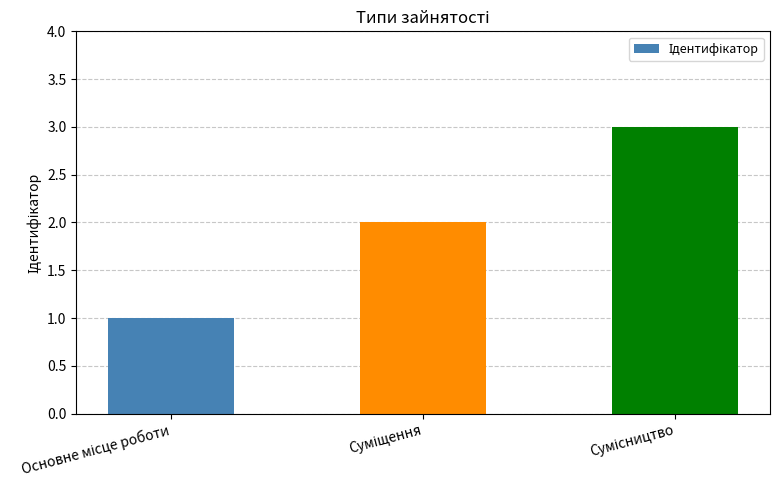

What is the sum of all values?

6